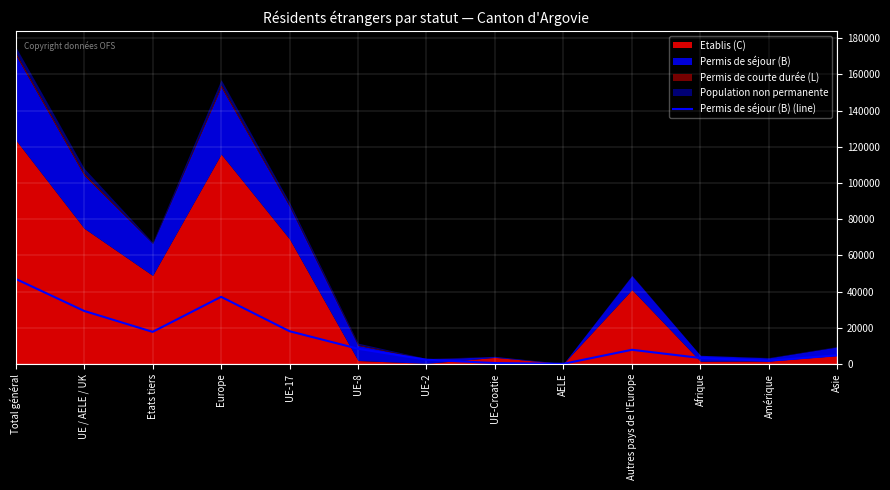

True or false: the data shows 465 at UE-Croatie.

True